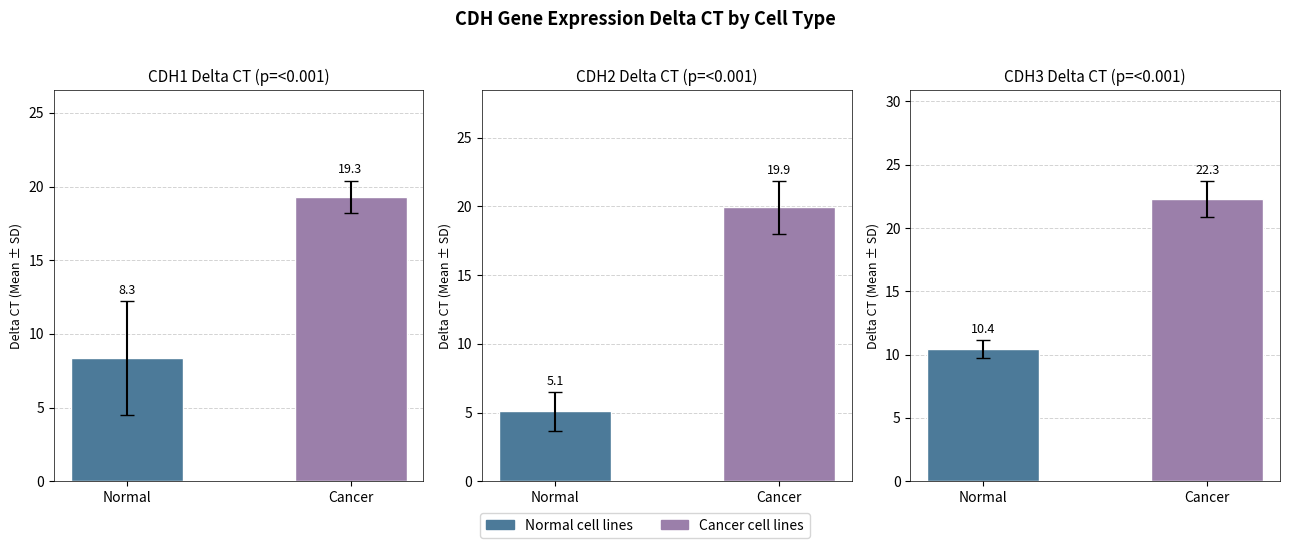

Rank the categories by CDH1 Delta_CT value from lowest to highest.

Normal, Cancer